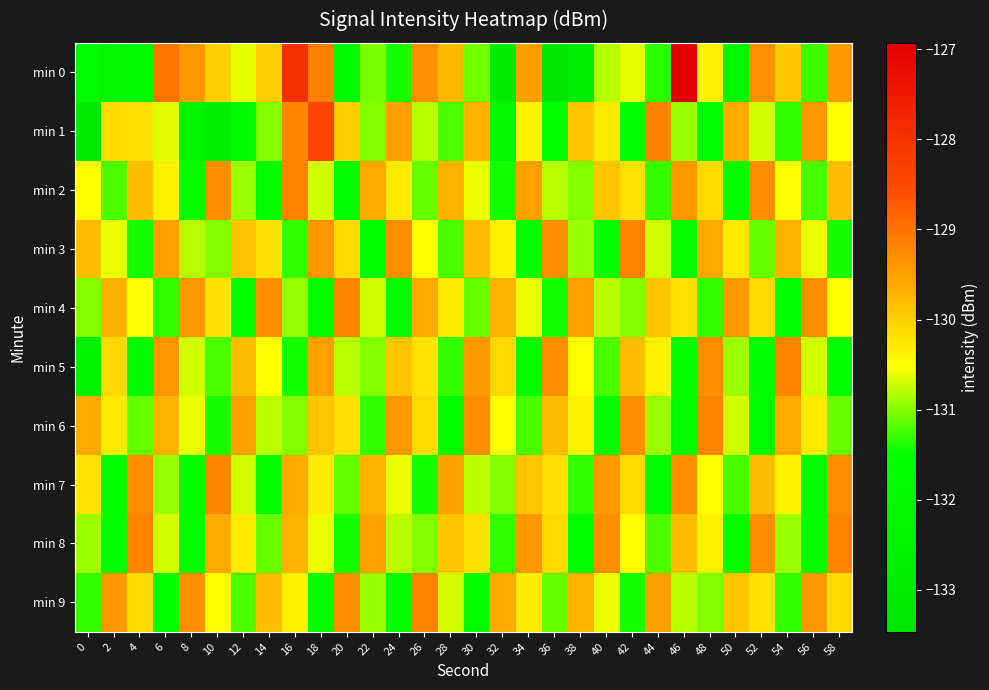

At which category is the sum across all series the highest?

16